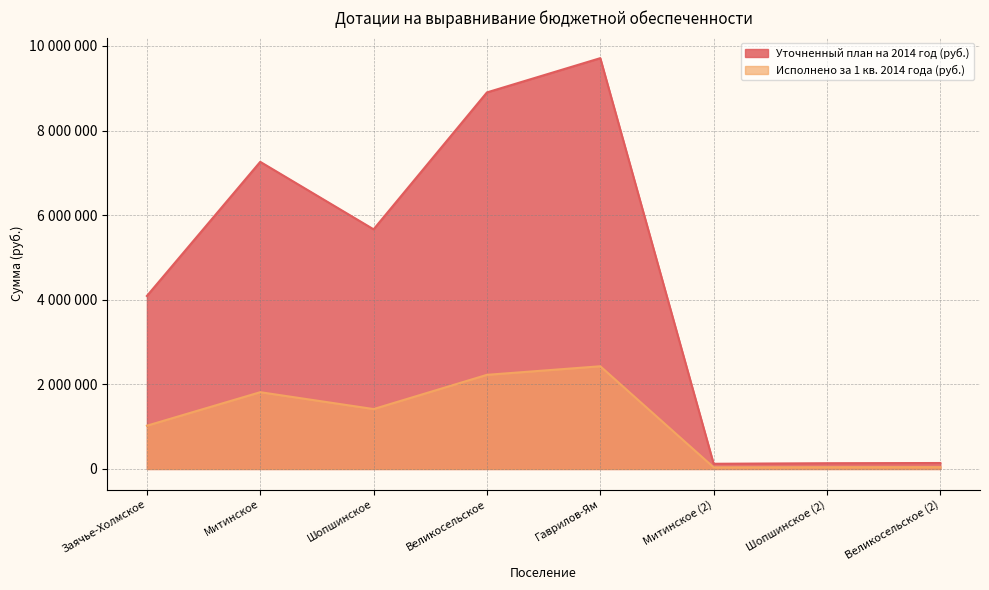

How many values in the Исполнено за 1 кв. 2014 года (руб.) series exceed 1416300?

3